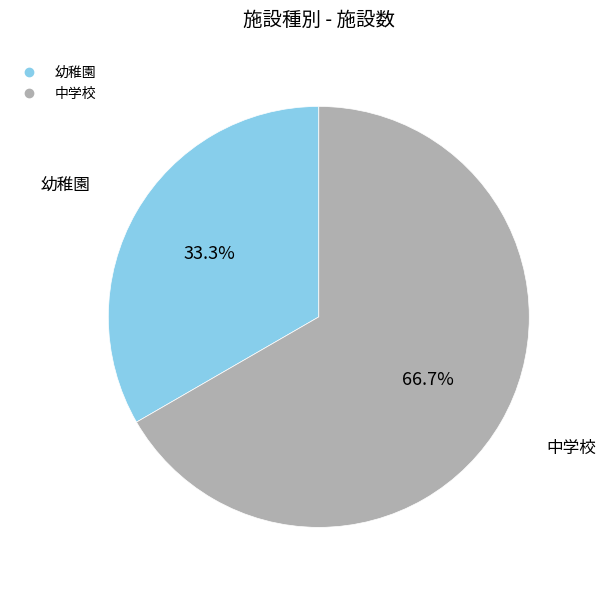

What is the smallest slice in the pie chart?

幼稚園